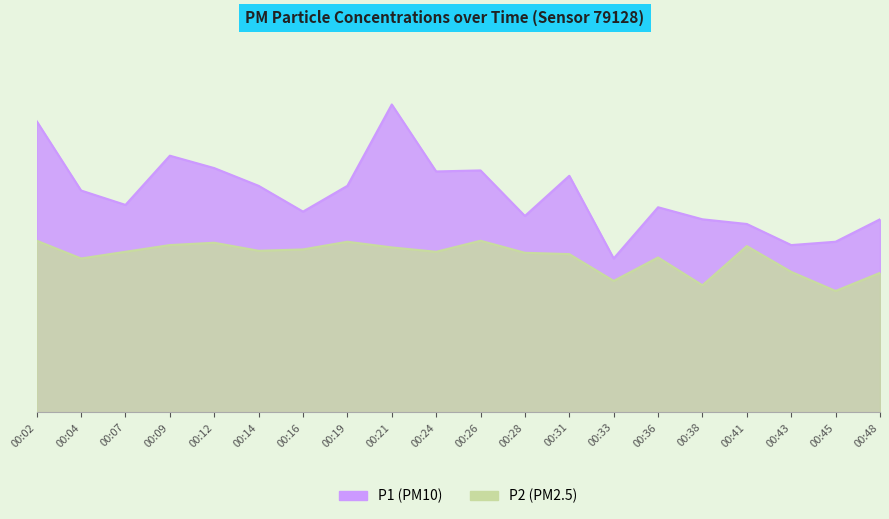

Reading left to right, what are all the values shown in this chart?

P1: 00:02=8.7	00:04=6.6	00:07=6.2	00:09=7.7	00:12=7.3	00:14=6.8	00:16=6.0	00:19=6.8	00:21=9.2	00:24=7.2	00:26=7.2	00:28=5.9	00:31=7.1	00:33=4.6	00:36=6.1	00:38=5.8	00:41=5.6	00:43=5.0	00:45=5.1	00:48=5.8
P2: 00:02=5.1	00:04=4.6	00:07=4.8	00:09=5.0	00:12=5.1	00:14=4.8	00:16=4.9	00:19=5.1	00:21=4.9	00:24=4.8	00:26=5.1	00:28=4.8	00:31=4.7	00:33=3.9	00:36=4.6	00:38=3.8	00:41=5.0	00:43=4.2	00:45=3.6	00:48=4.2